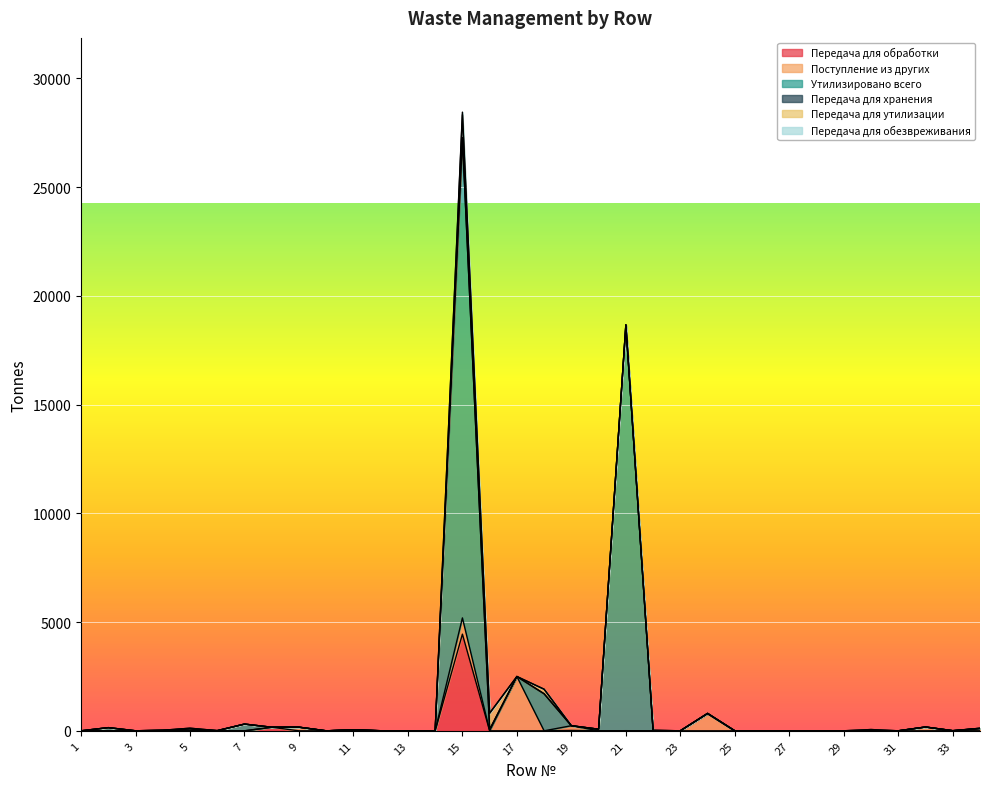

Does the chart display data point markers on the line(s)?

No